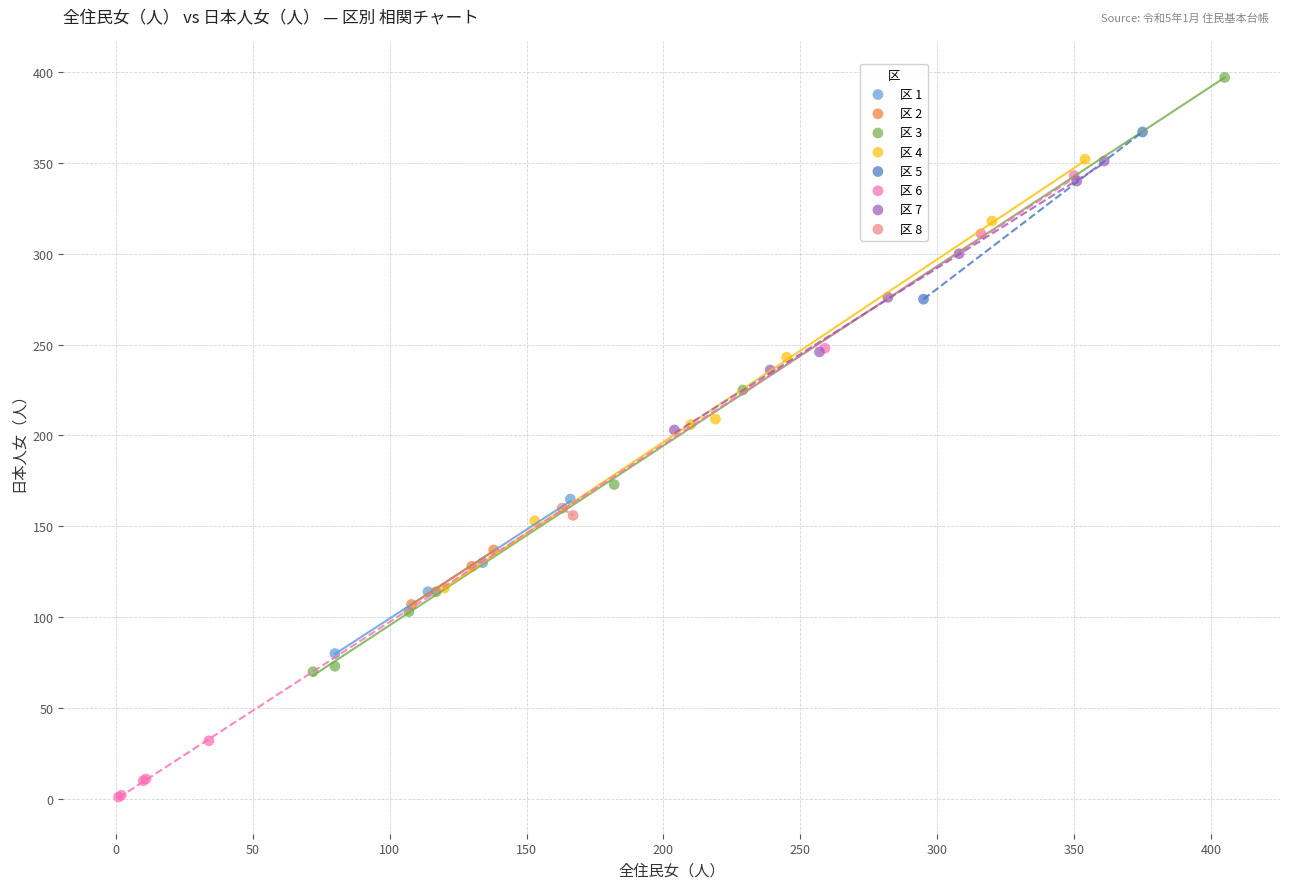

Which series reaches the minimum Y coordinate?

区 6